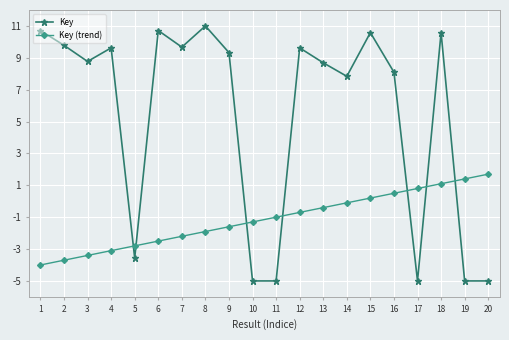

How many interior local peaks does the Key series have?

6